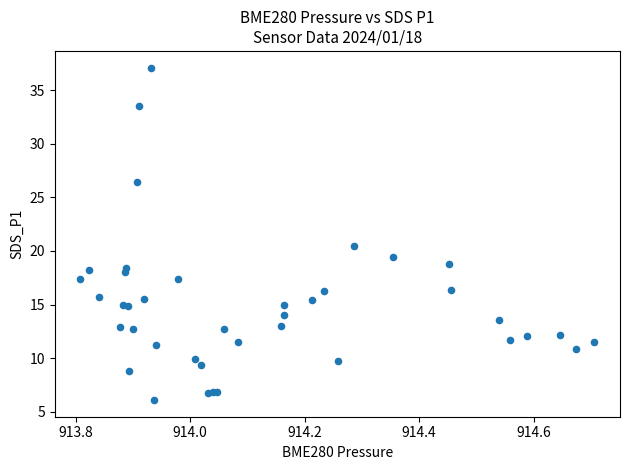

What Y value in the scatter plot is closest to 21?

20.5